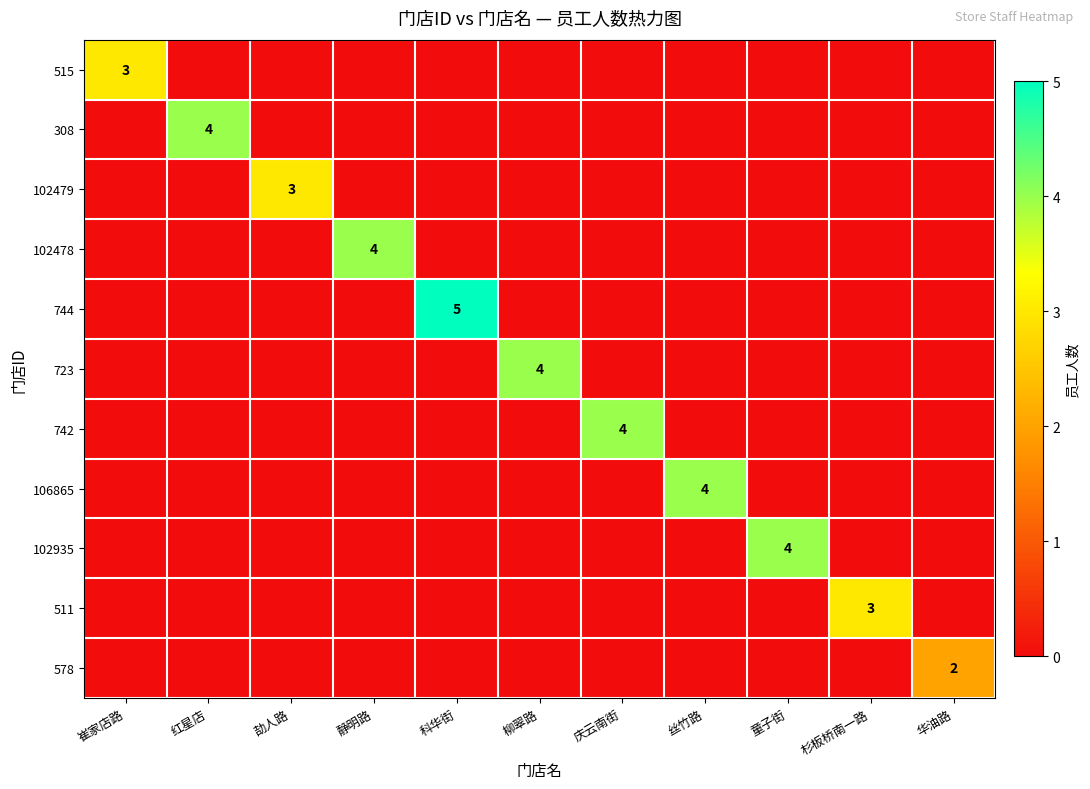

True or false: 723 has a value of 4 at 柳翠路.

True